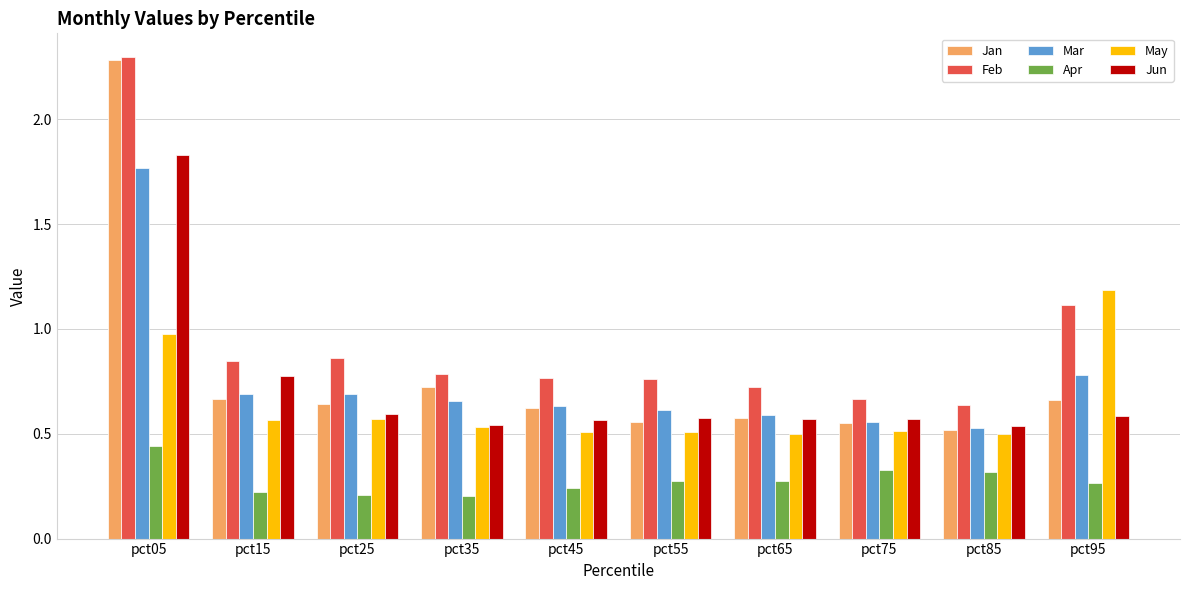

What is the maximum value shown in the chart?

2.3